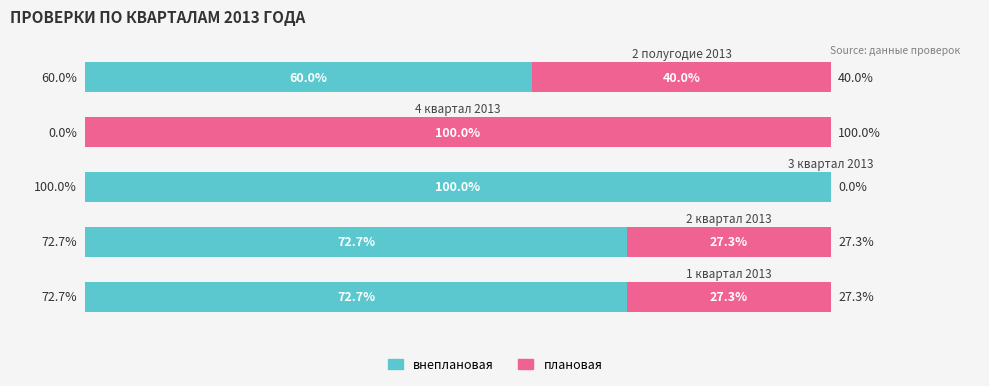

What are all the series names shown in the legend?

внеплановая, плановая